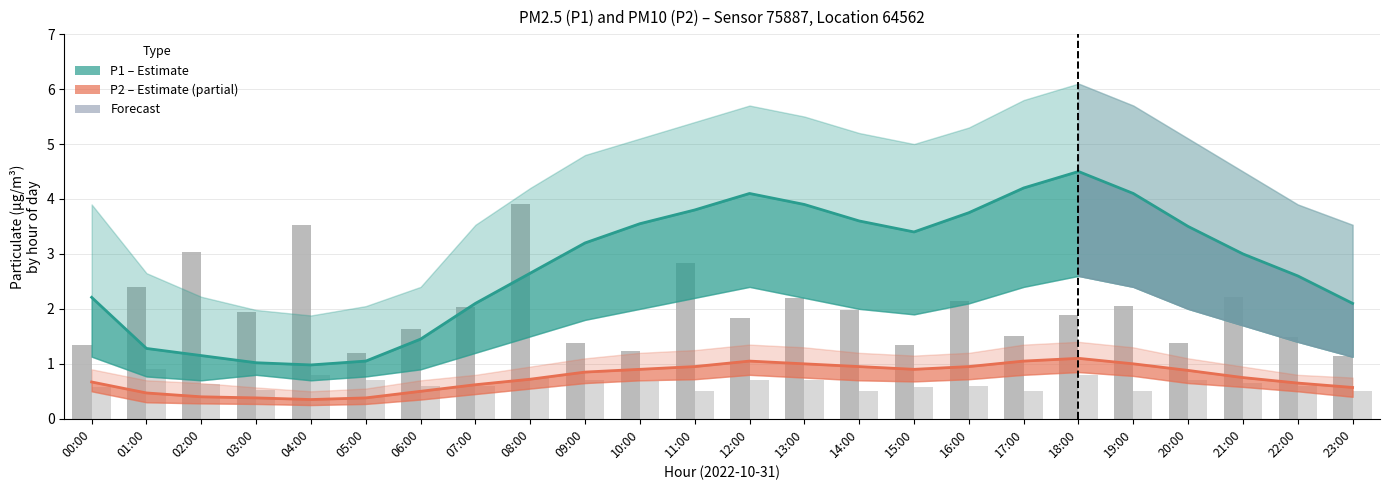

What is the label of the 14th bar from the left?

13:00